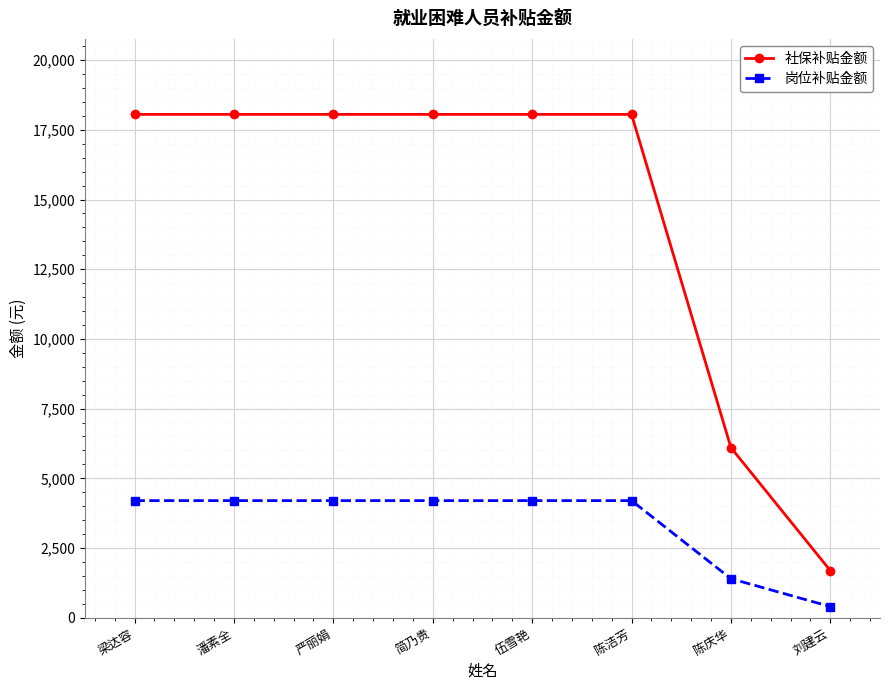

Reading left to right, what are all the values shown in this chart?

社保补贴金额: 18053.3	18053.3	18053.3	18053.3	18053.3	18053.3	6101.2	1691.4
岗位补贴金额: 4200.0	4200.0	4200.0	4200.0	4200.0	4200.0	1400.0	400.0